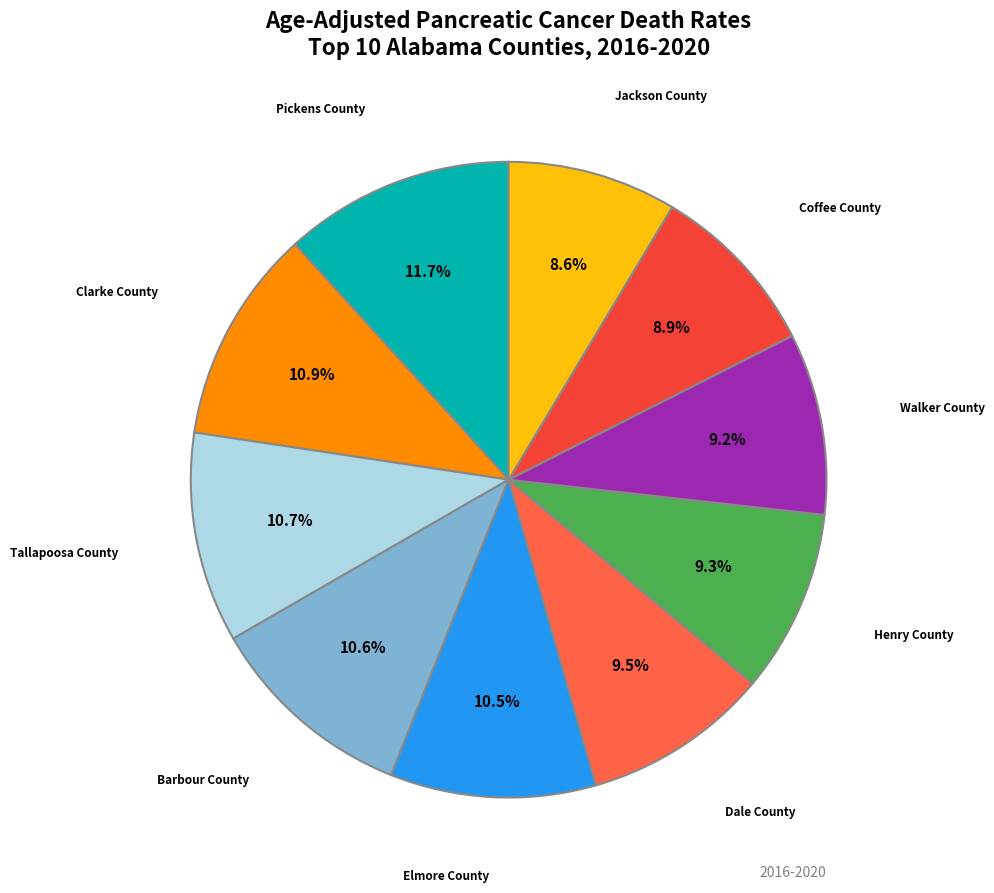

How many slices are in this pie chart?

10